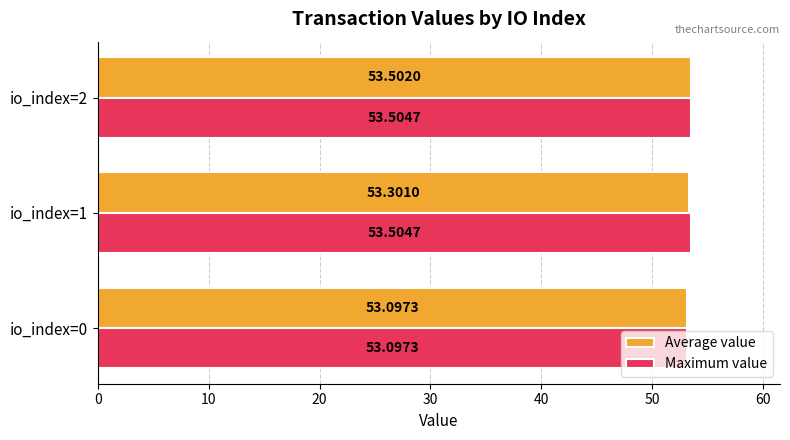

What is the average value of the Maximum value series?

53.4